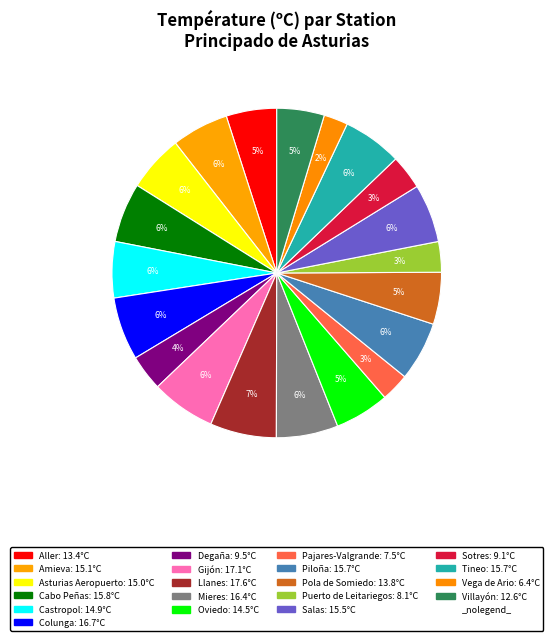

Count the number of slices in the pie.

20